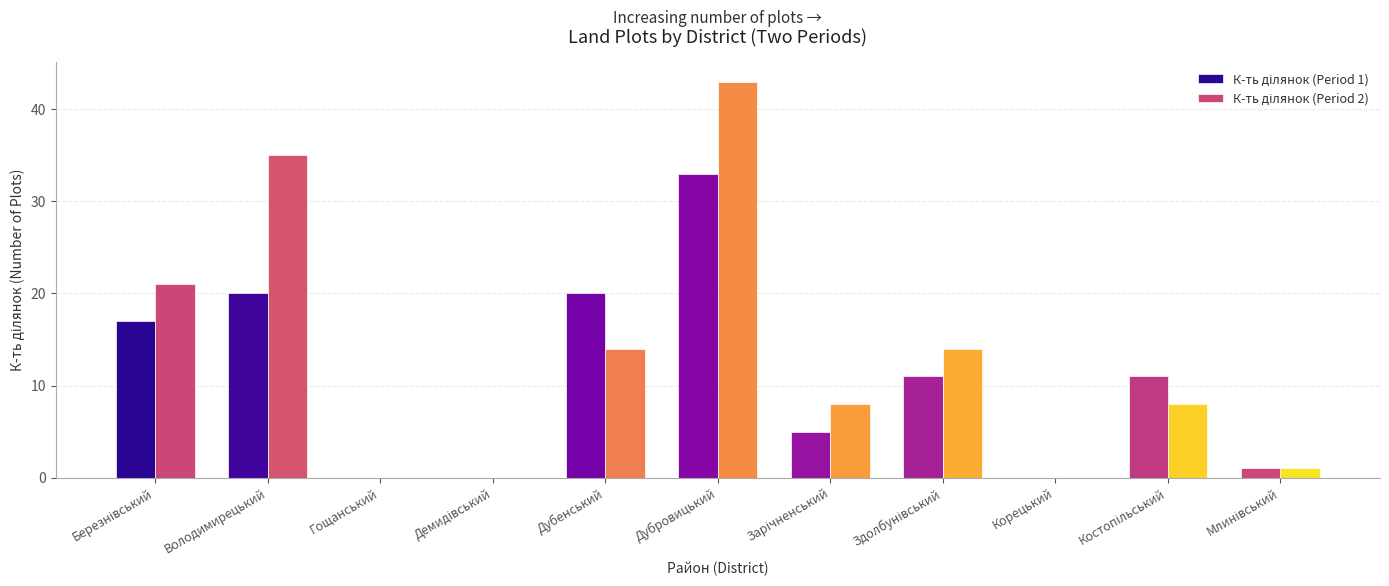

Does the chart contain stacked bars?

No